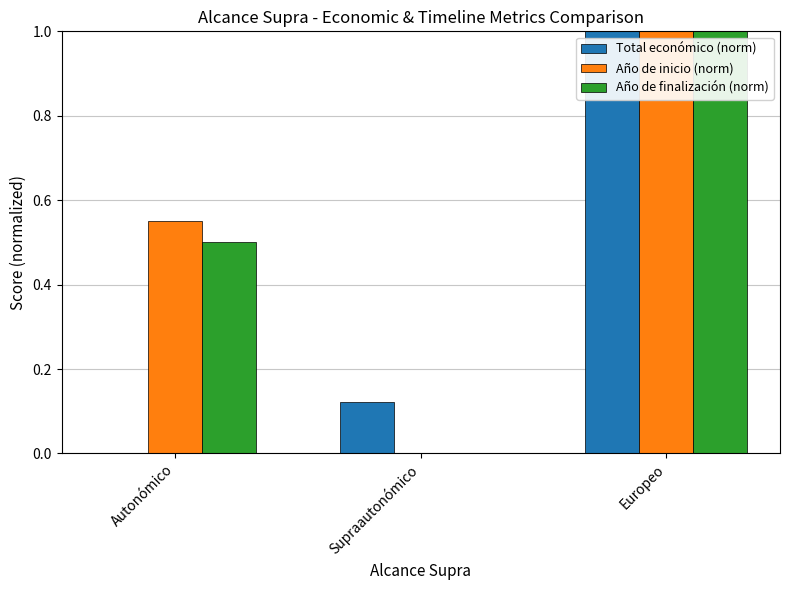

What is the maximum value shown in the chart?

1.0